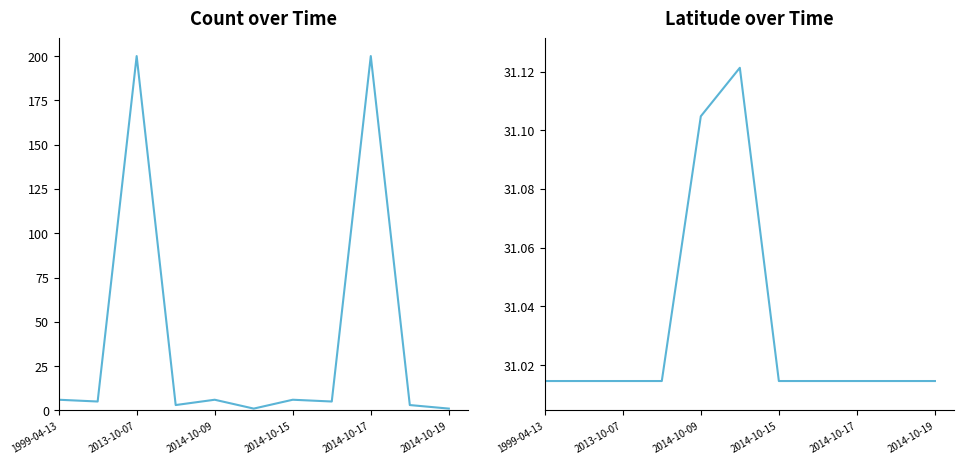

What is the value of the Latitude point at the 7th from the left?

31.0